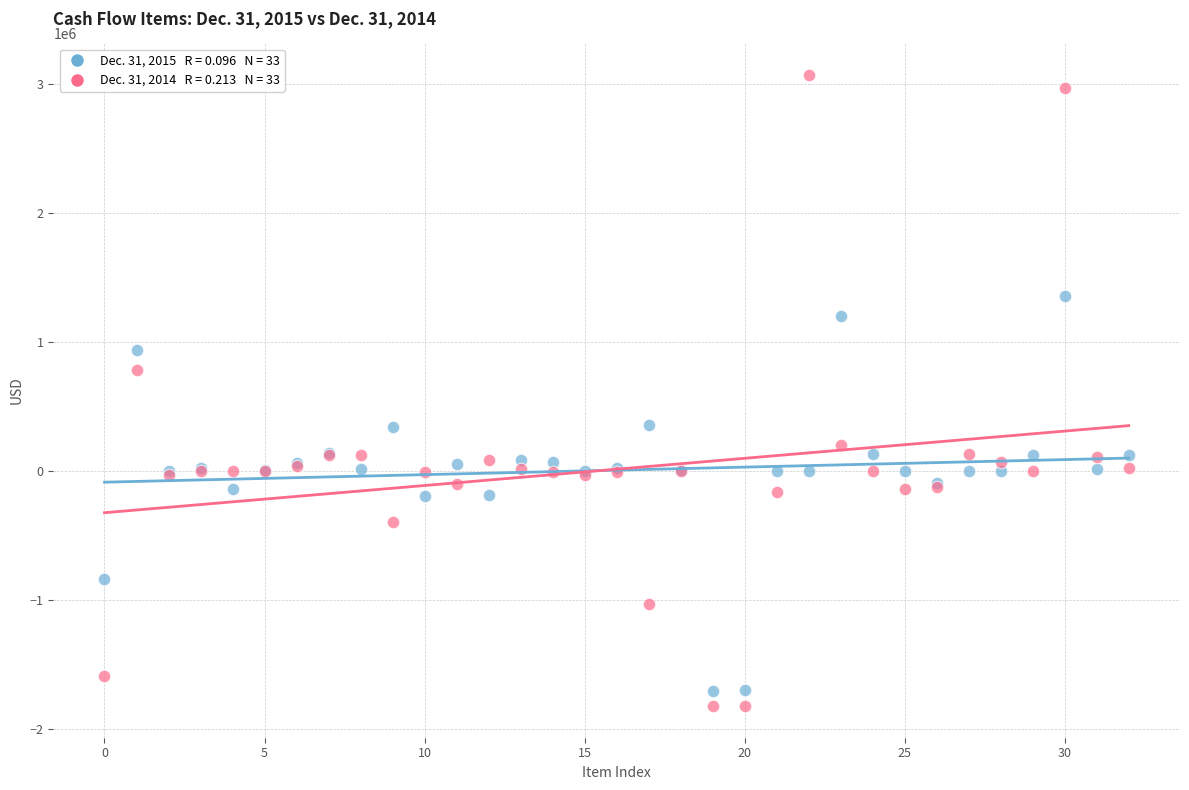

Across all series, what Y value is closest to 621790?

780782